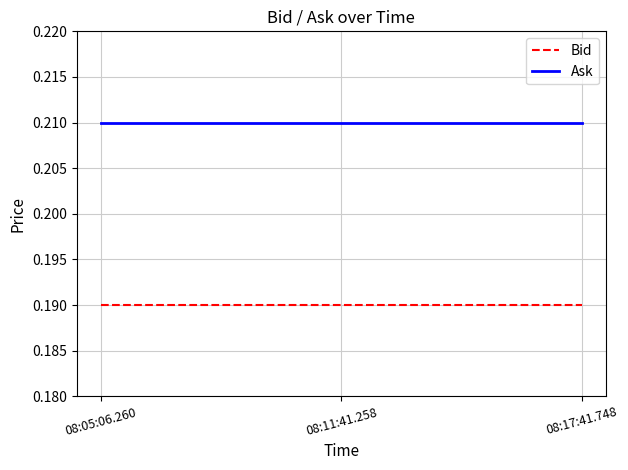

How many lines are shown in the chart?

2